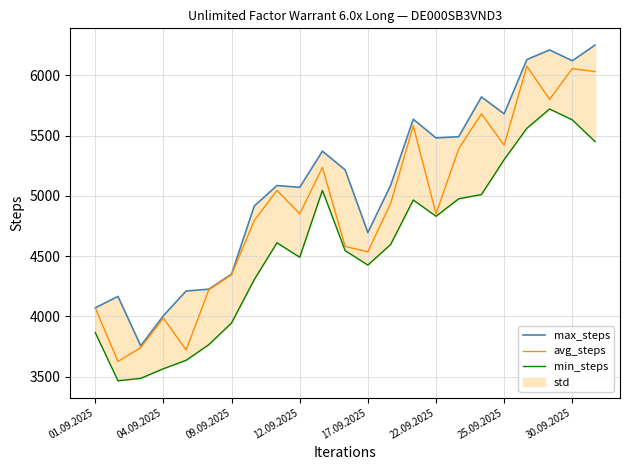

True or false: avg_steps and max_steps intersect in this chart.

False